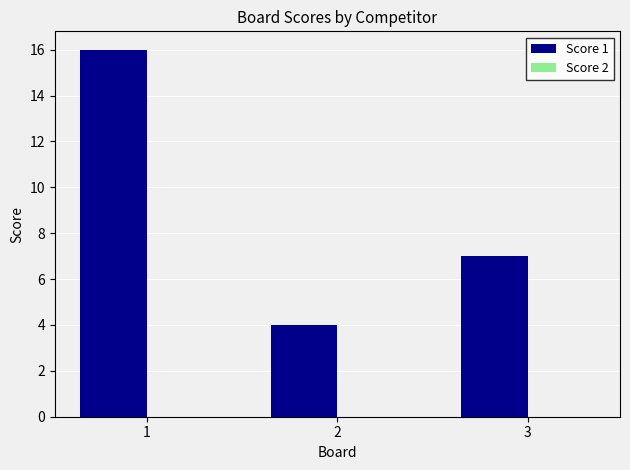

Which category has the highest value across all series?

1